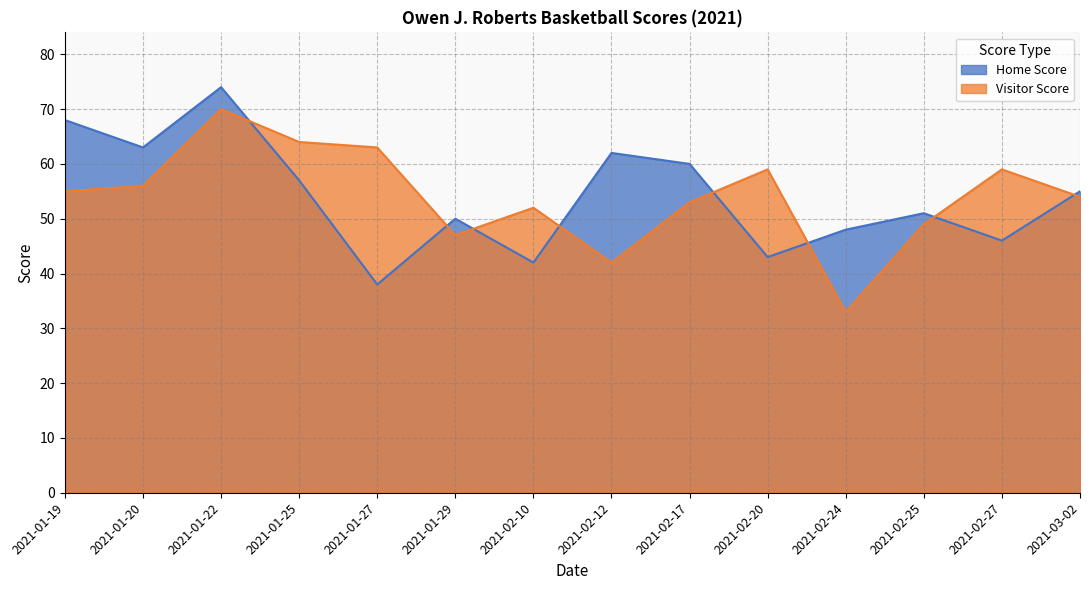

Reading left to right, list all the values displayed in this chart.

Home Score: 68	63	74	57	38	50	42	62	60	43	48	51	46	55
Visitor Score: 55	56	70	64	63	47	52	42	53	59	33	49	59	54